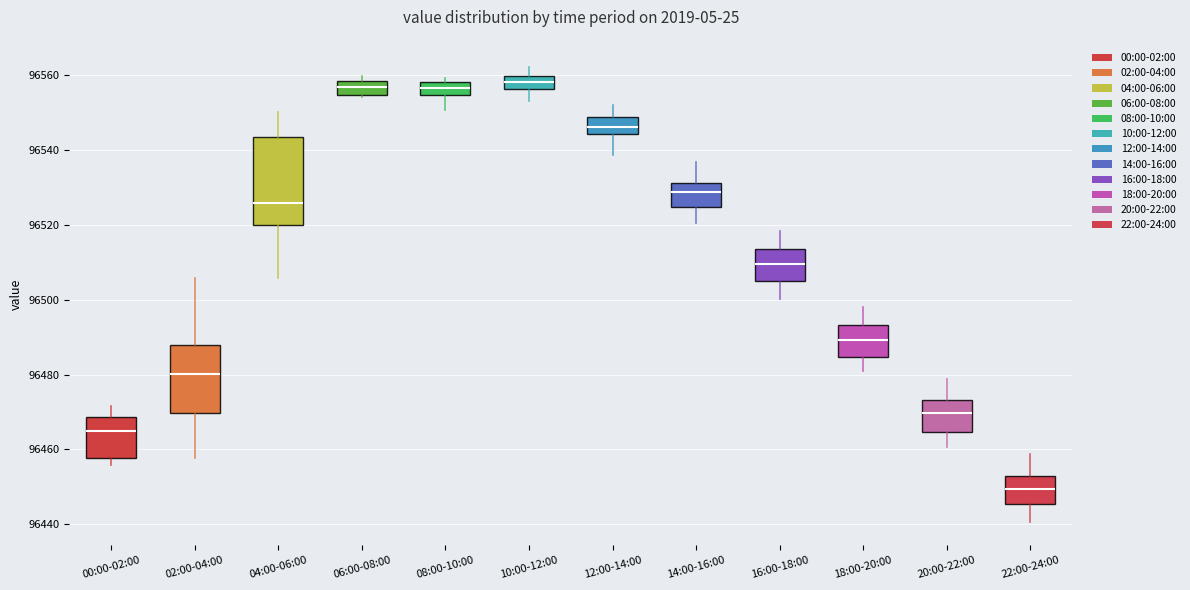

Where does the upper whisker of the box for 00:00-02:00 end on the y-axis? The values are not printed on the chart, so give them approximately, as read against the axis.

96472